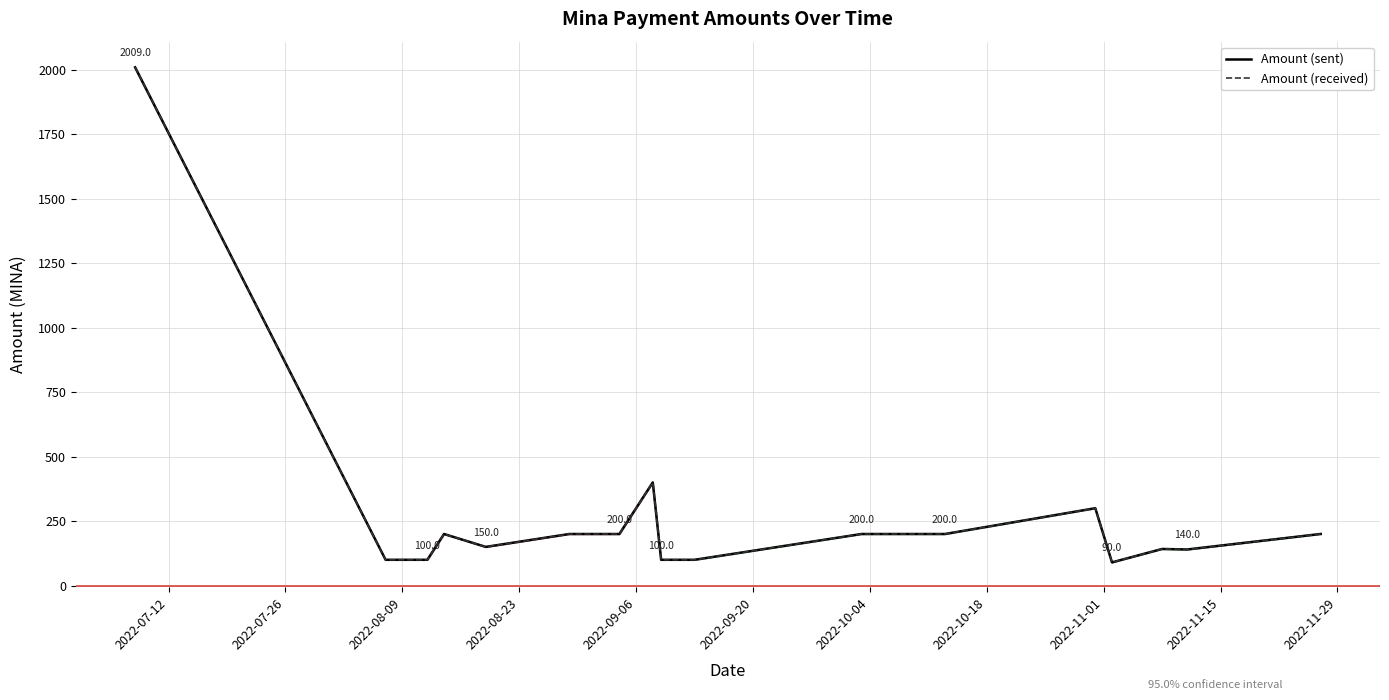

How many lines are shown in the chart?

2